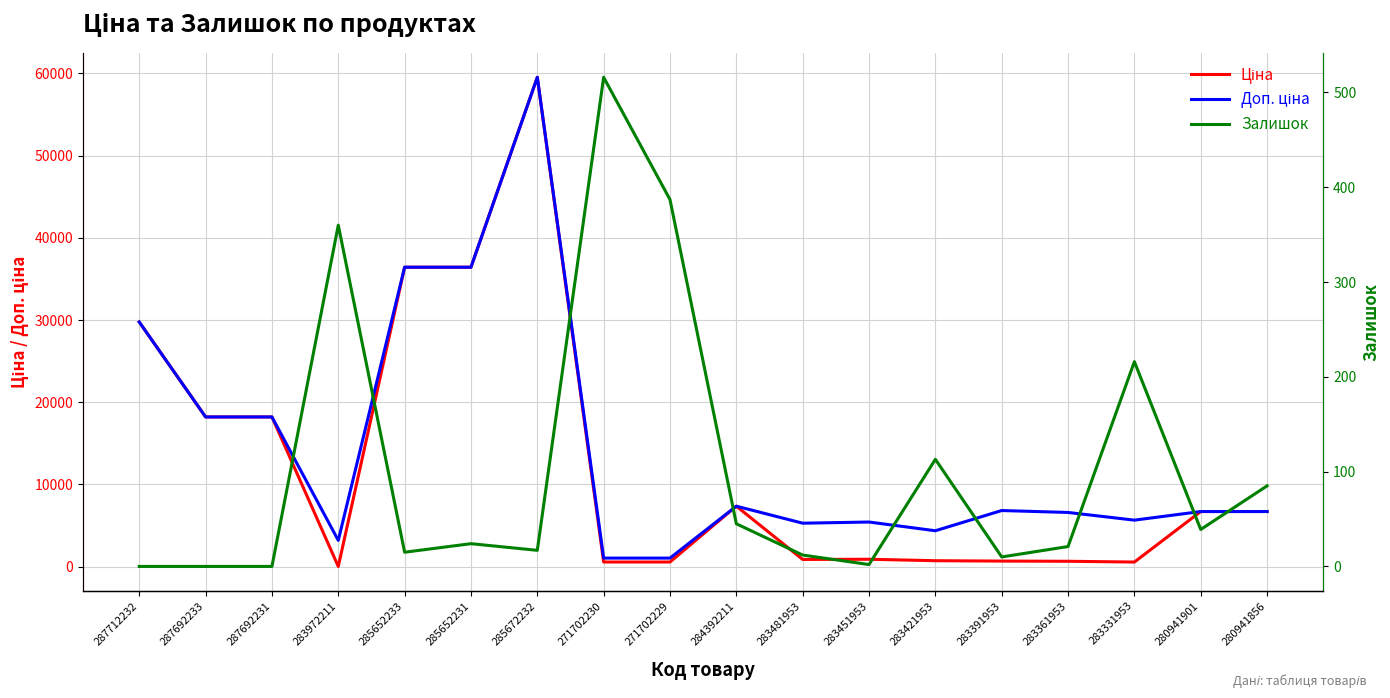

Is it true that Доп. ціна equals 11623.2 at 284392211?

False